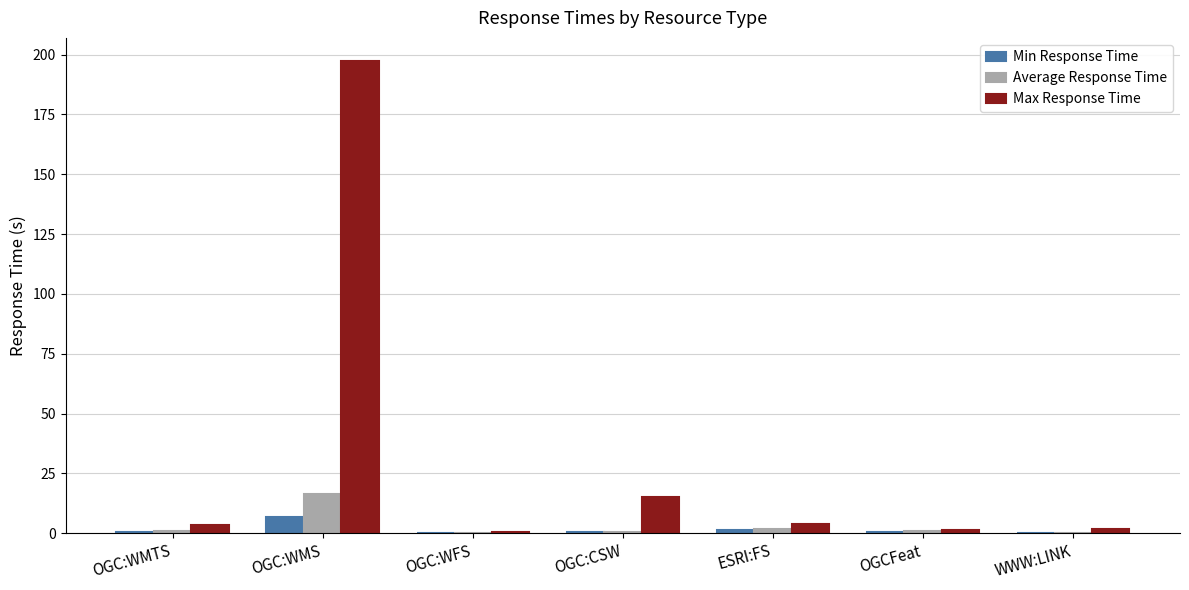

What is the sum of all Min Response Time values?

9.5